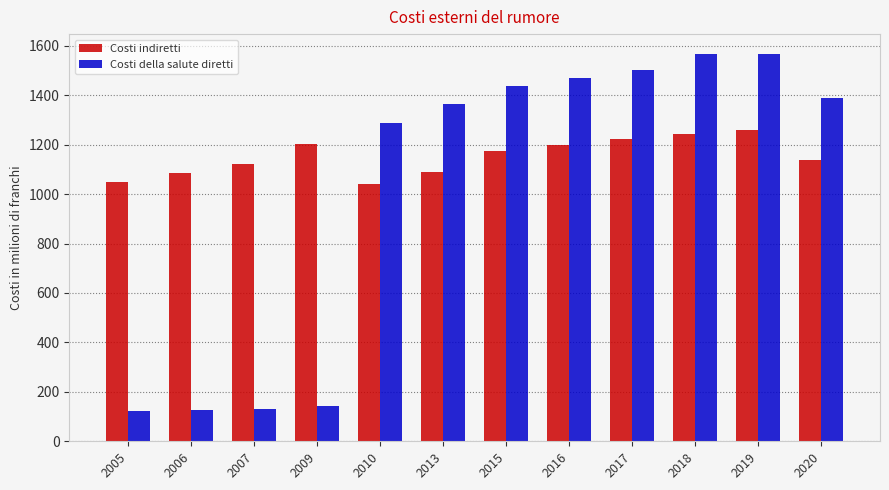

The value of Costi della salute diretti at 2018 is 1568. True or false?

True